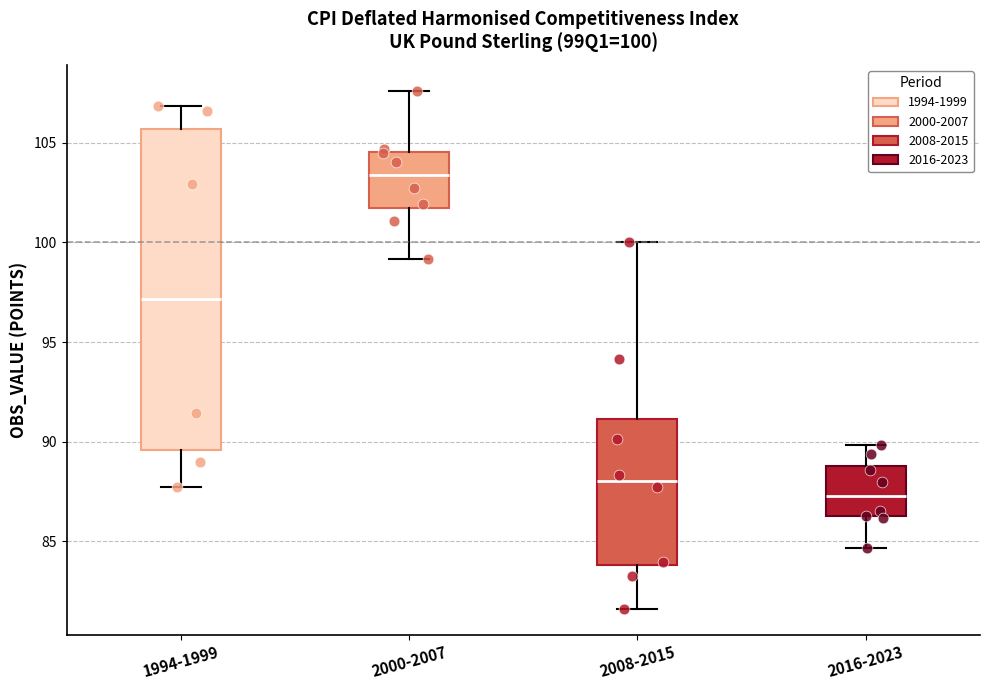

Which box's median line is the lowest?

2016-2023